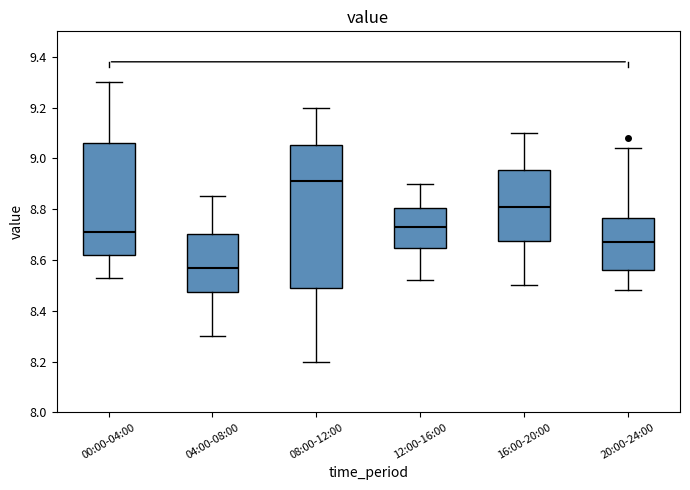

Reading left to right, read every box against the y-axis: the position of its median line, the range the box covers, and the ends of its whiskers. The values are not printed on the chart, so give them approximately, as read against the axis.

00:00-04:00: median 8.72, box 8.62 to 9.06, whiskers 8.54 to 9.30
04:00-08:00: median 8.58, box 8.48 to 8.70, whiskers 8.30 to 8.86
08:00-12:00: median 8.92, box 8.48 to 9.06, whiskers 8.20 to 9.20
12:00-16:00: median 8.74, box 8.64 to 8.80, whiskers 8.52 to 8.90
16:00-20:00: median 8.82, box 8.68 to 8.96, whiskers 8.50 to 9.10
20:00-24:00: median 8.68, box 8.56 to 8.76, whiskers 8.48 to 9.04